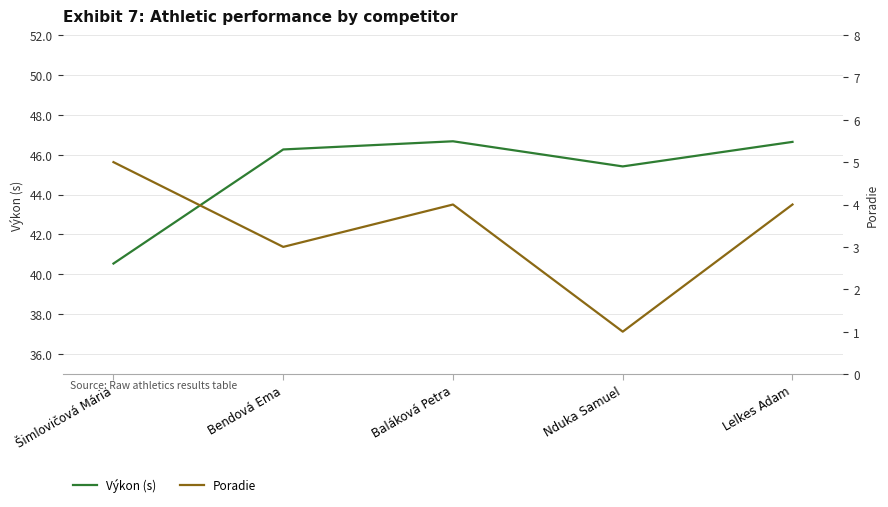

At which label is Poradie closest to 3?

Bendová Ema